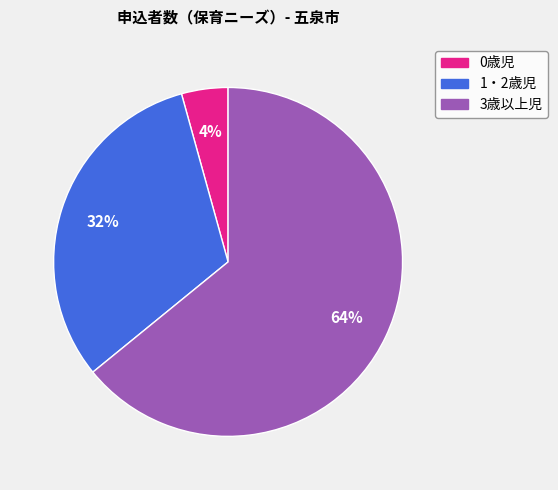

How many slices are in this pie chart?

3